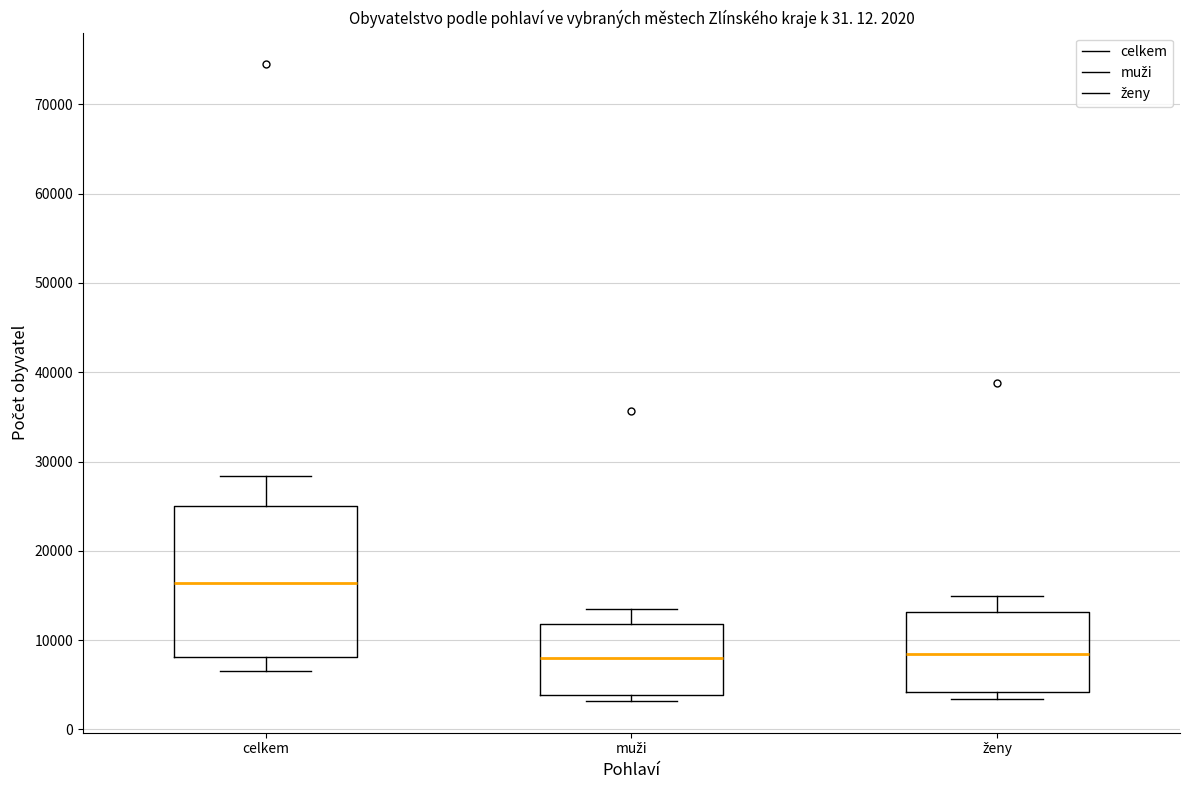

Which box is the tallest, from its lower edge to its upper edge?

celkem